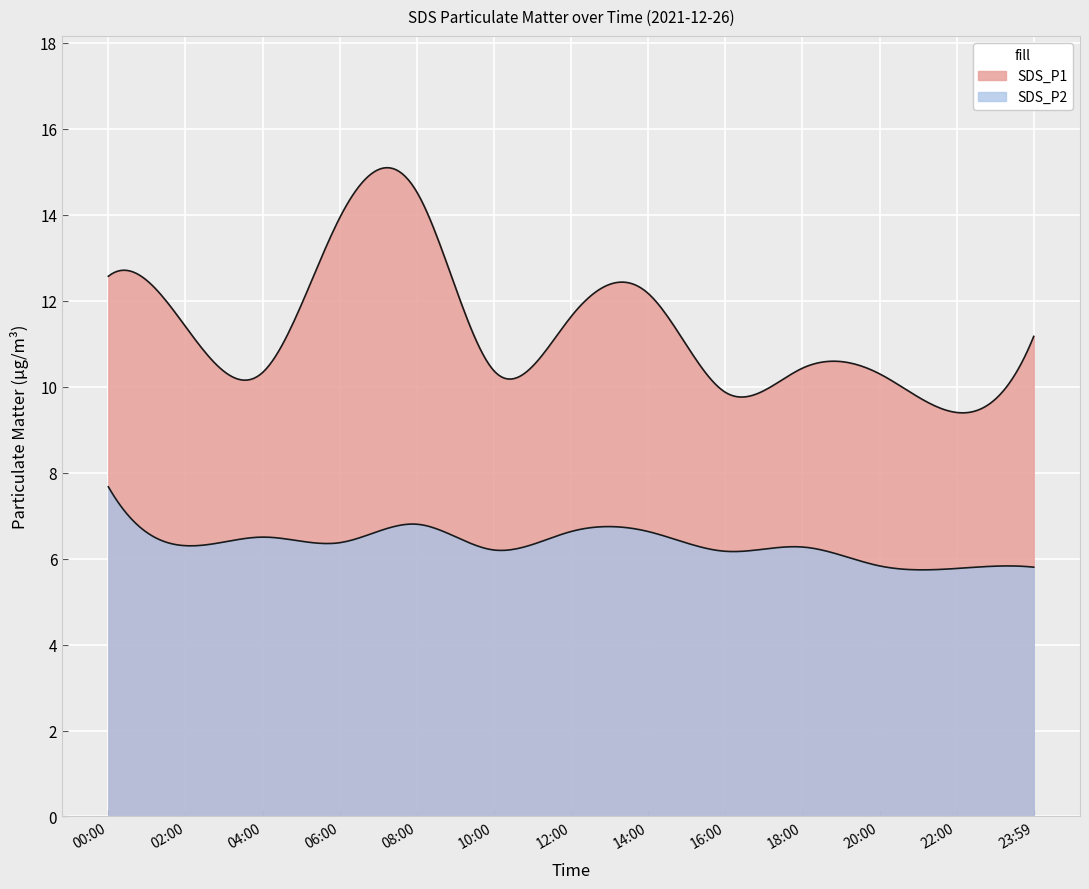

What position from the right is 16:00?

5